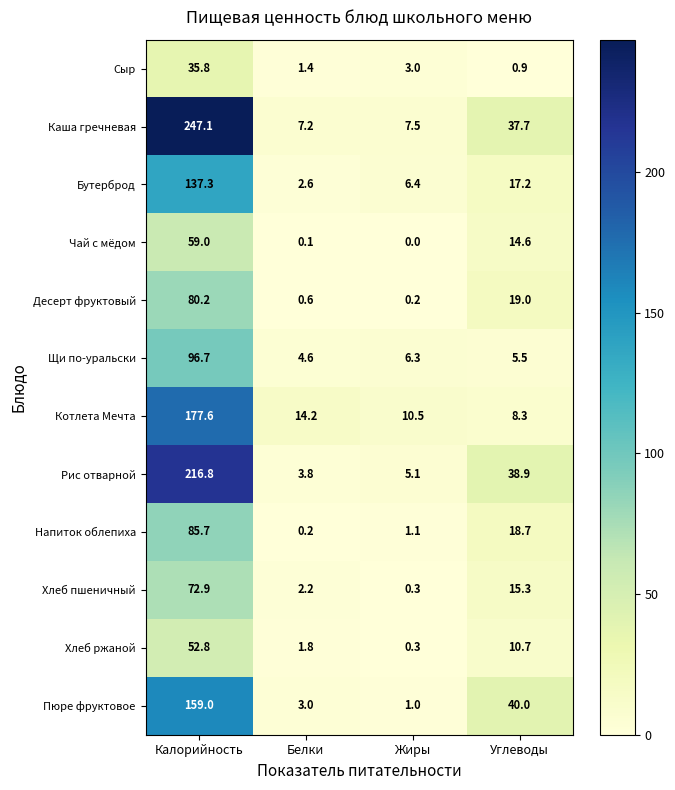

How many series are shown in this chart?

12